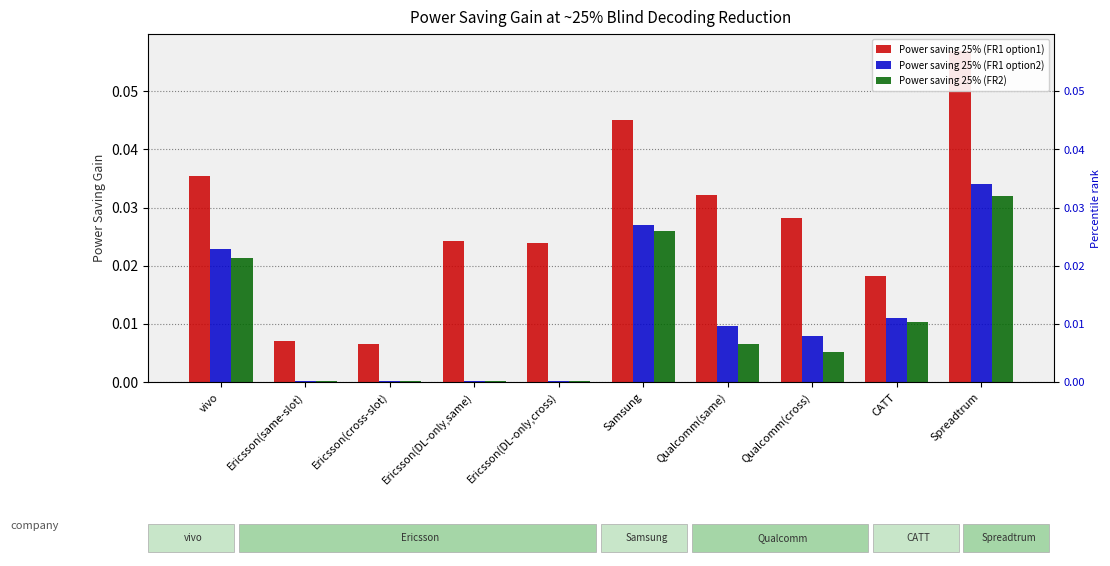

What is the label of the 8th bar from the right?

Ericsson(cross-slot)